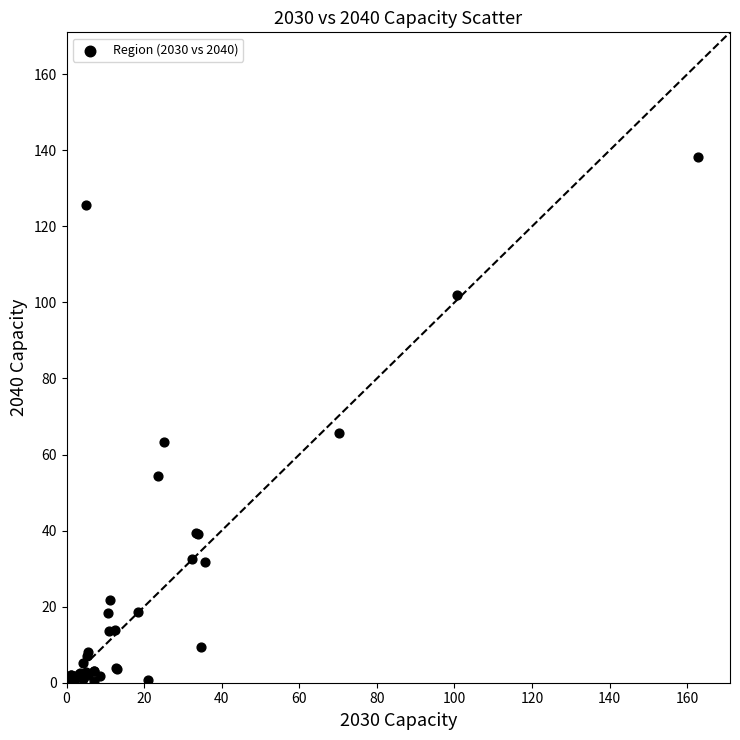

What Y value in the scatter plot is closest to 69?

65.6